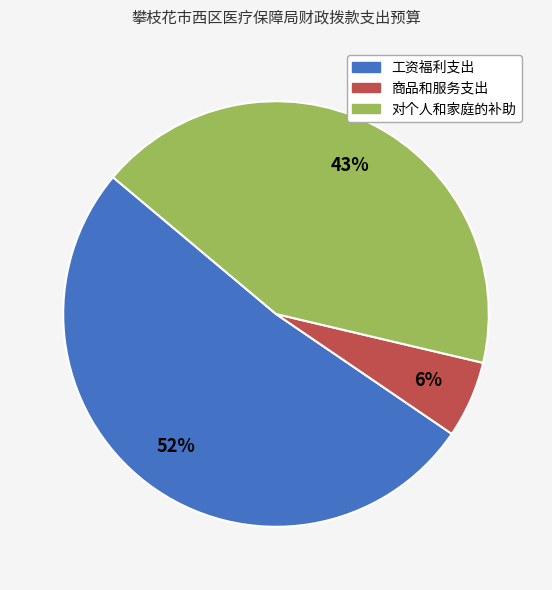

What is the majority slice?

工资福利支出